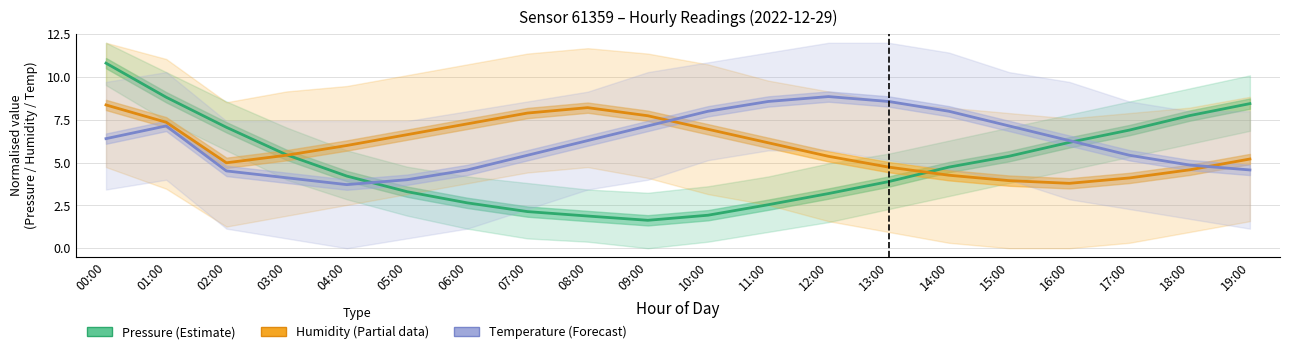

List the labels in order of Humidity (Partial) value, largest first.

00:00, 08:00, 07:00, 09:00, 01:00, 06:00, 10:00, 05:00, 11:00, 04:00, 03:00, 12:00, 19:00, 02:00, 13:00, 18:00, 14:00, 17:00, 15:00, 16:00